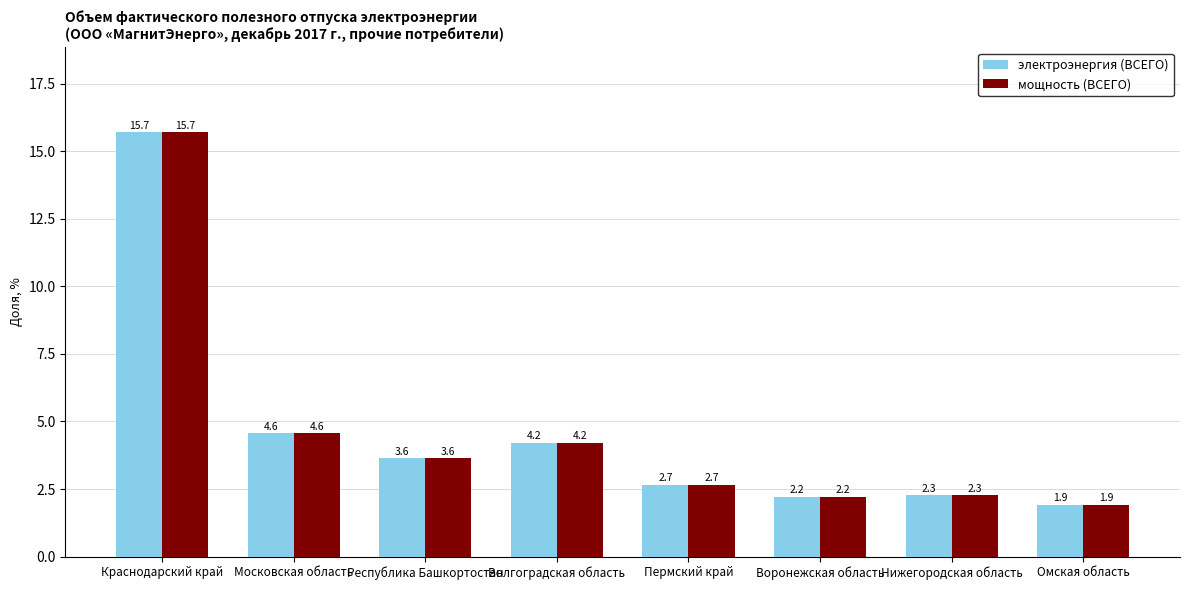

True or false: мощность (ВСЕГО) has a value of 2.2 at Воронежская область.

True